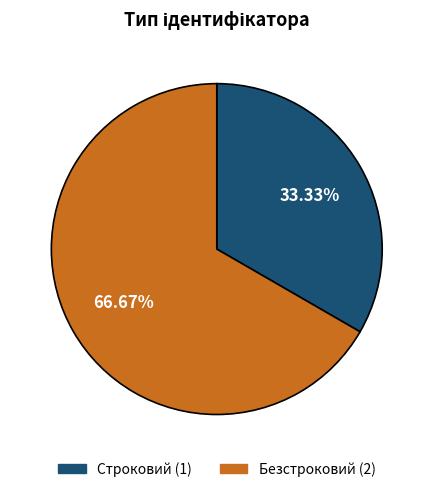

Do Безстроковий and Строковий together represent more than half of the pie?

Yes